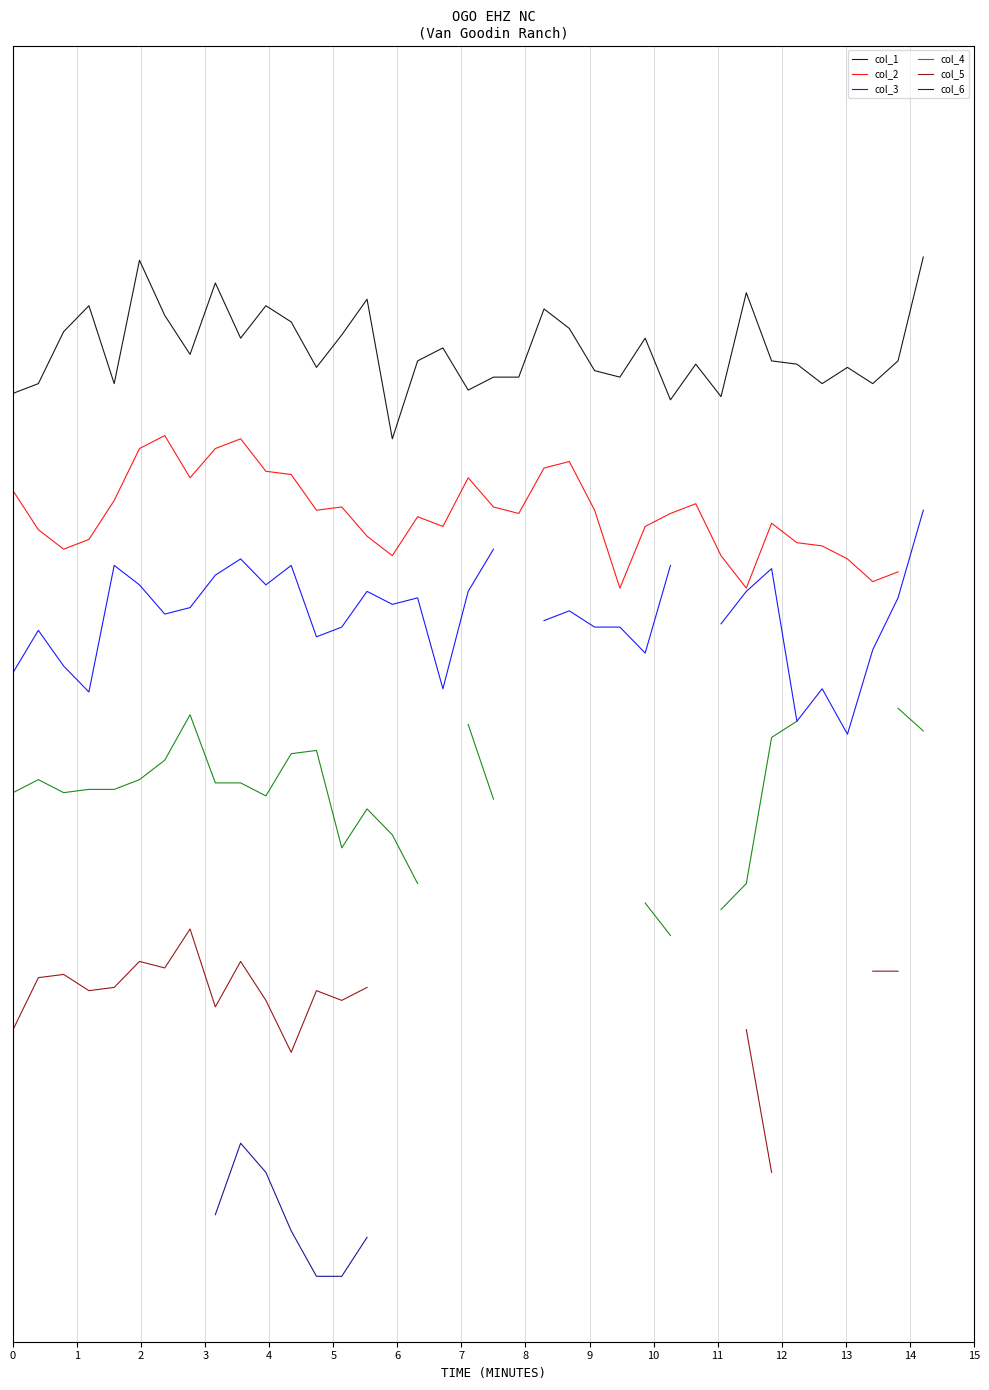

How many interior local peaks does the col_1 series have?

11